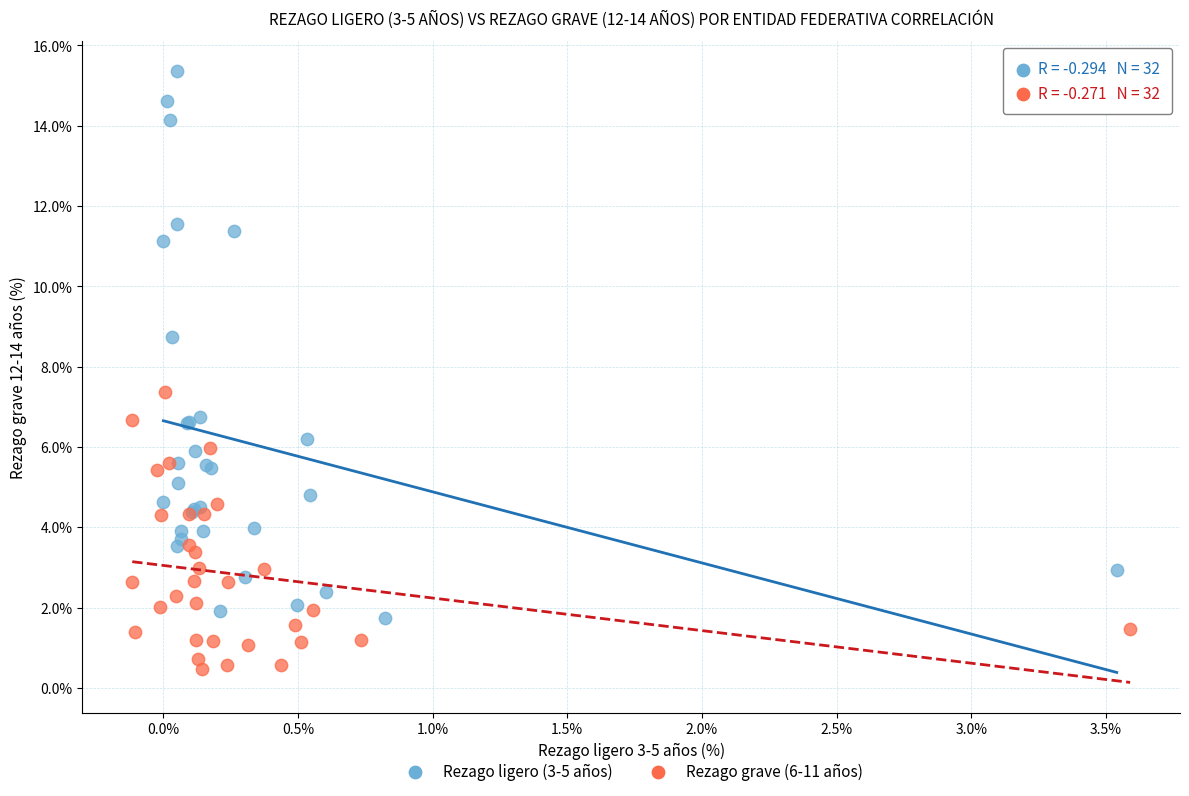

Which series reaches the minimum Y coordinate?

Rezago grave (6-11 años)